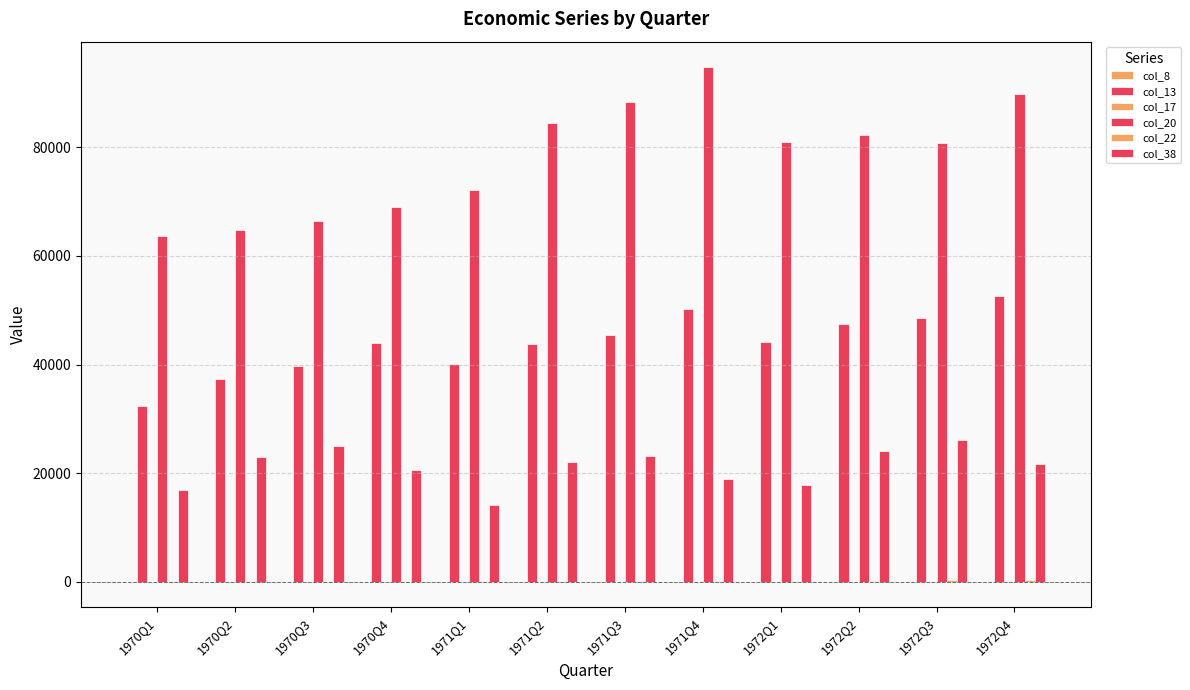

How many groups of bars are there?

12